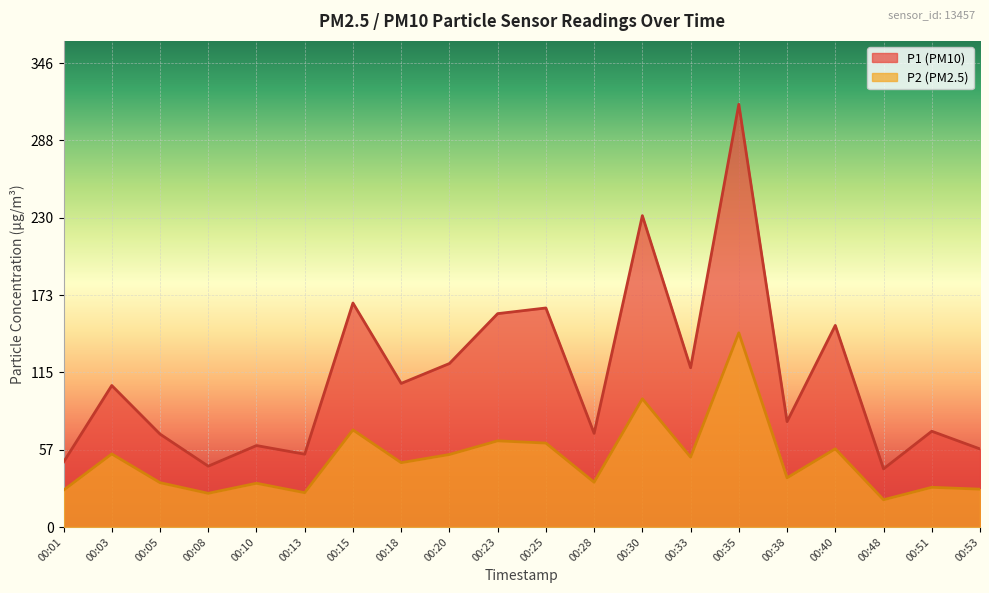

True or false: P1 has a value of 60.8 at 00:10.

True